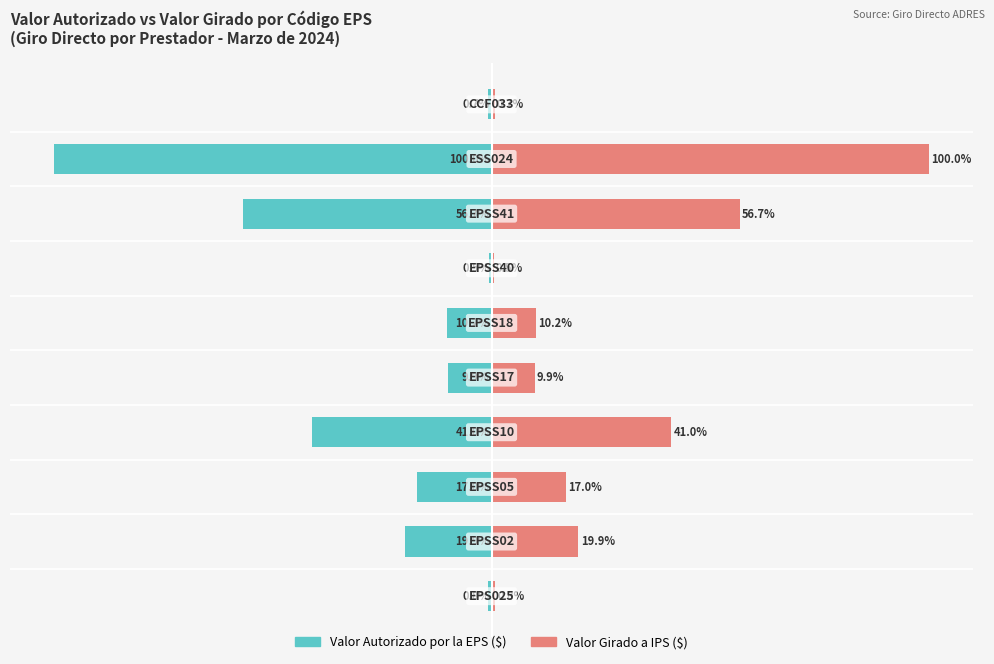

Reading left to right, list all the values displayed in this chart.

Valor Autorizado por la EPS ($): −125=-0.8	−100=-19.9	−75=-17.0	−50=-41.0	−25=-9.9	0=-10.2	25=-0.5	50=-56.7	75=-100.0	100=-0.7
Valor Girado a IPS ($): −125=0.8	−100=19.9	−75=17.0	−50=41.0	−25=9.9	0=10.2	25=0.5	50=56.7	75=100.0	100=0.7